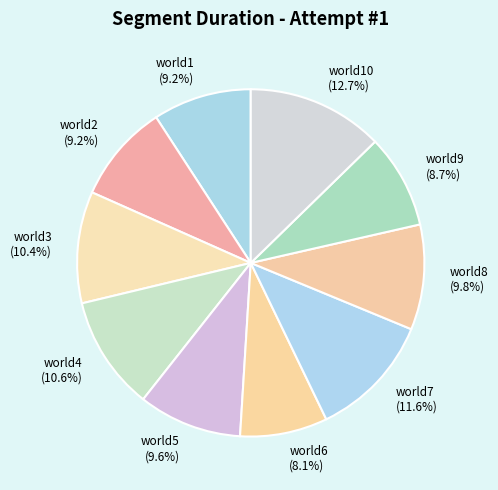

Which slice is the largest?

world10